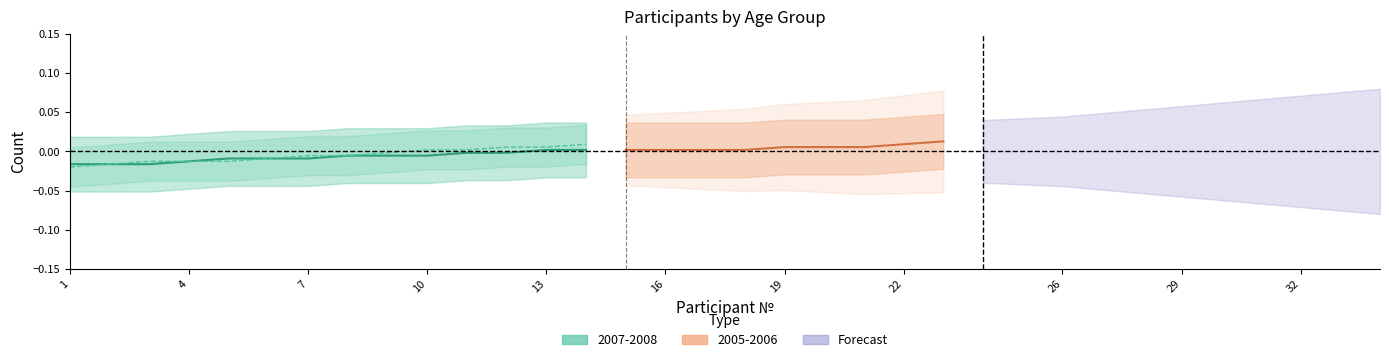

Which series has the largest range (max minus min)?

2007-2008